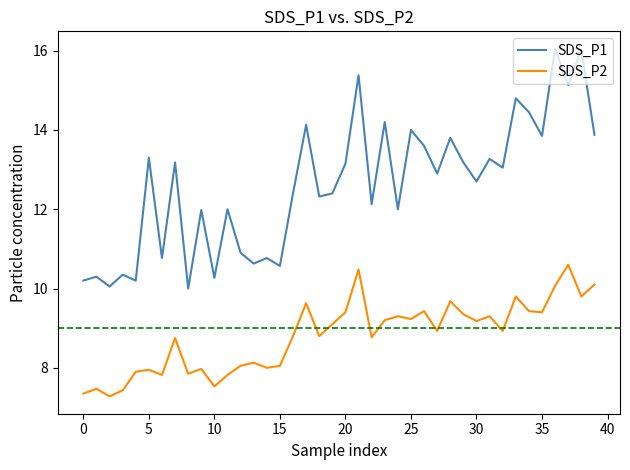

What is the sum of all SDS_P2 values?

352.1